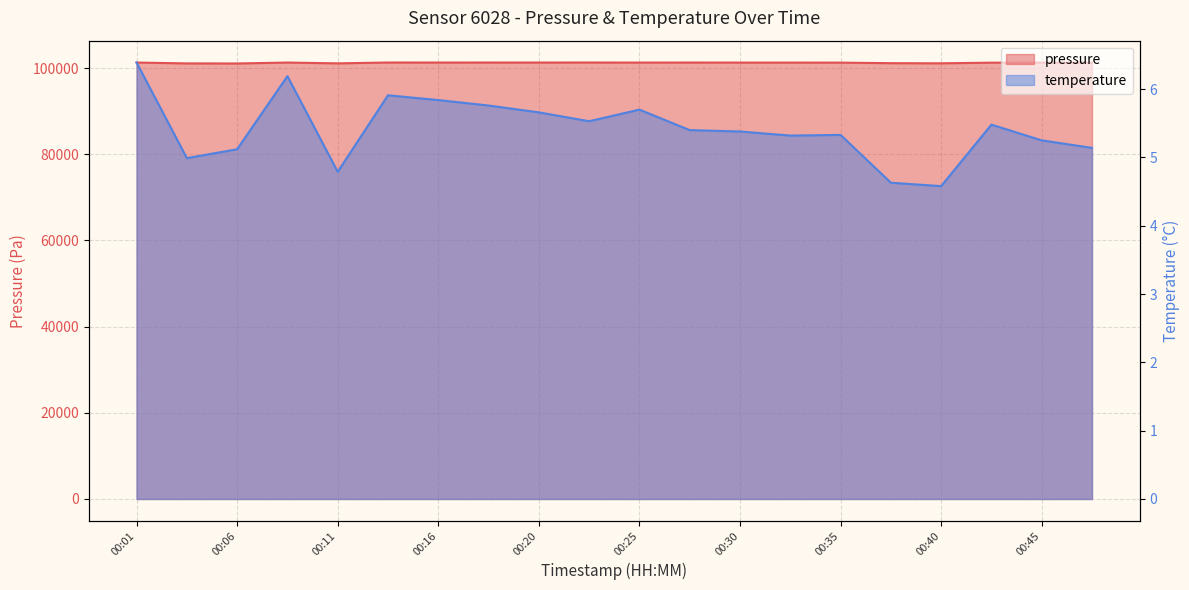

What is the difference between the highest and lowest values at 00:45?

101266.9